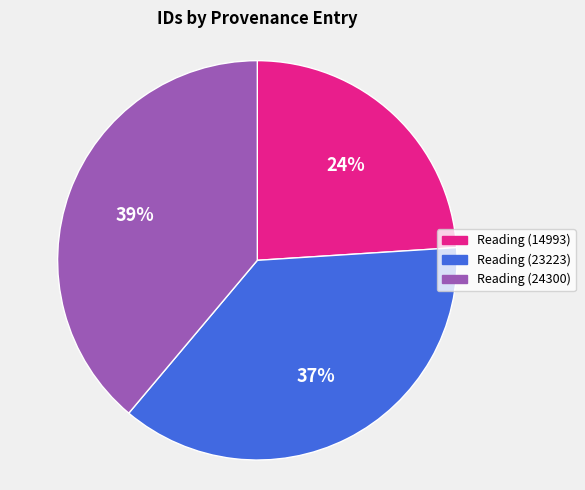

To the nearest percent, what is the average slice percentage?

33%